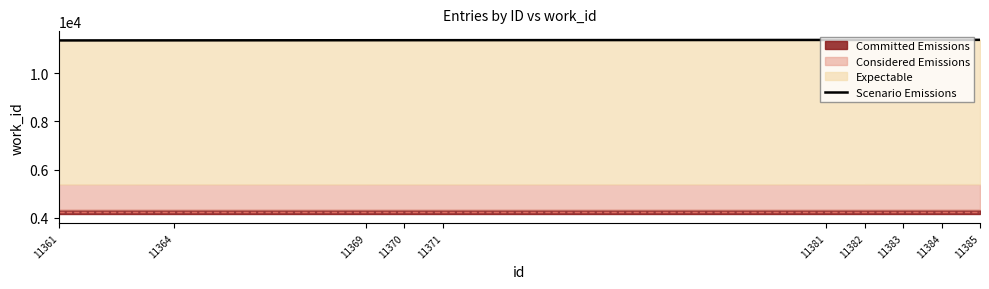

Reading left to right, what are all the values shown in this chart?

11361=11361	11364=11364	11369=11369	11370=11370	11371=11371	11381=11381	11382=11382	11383=11383	11384=11384	11385=11385